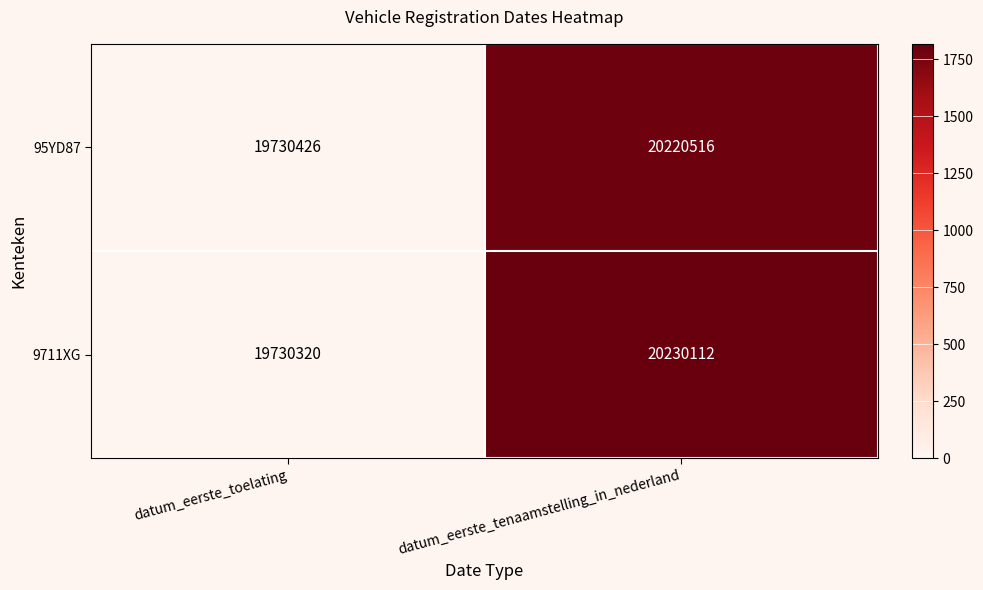

Reading right to left, transcribe all the data shown in this chart.

95YD87: 20220516	19730426
9711XG: 20230112	19730320